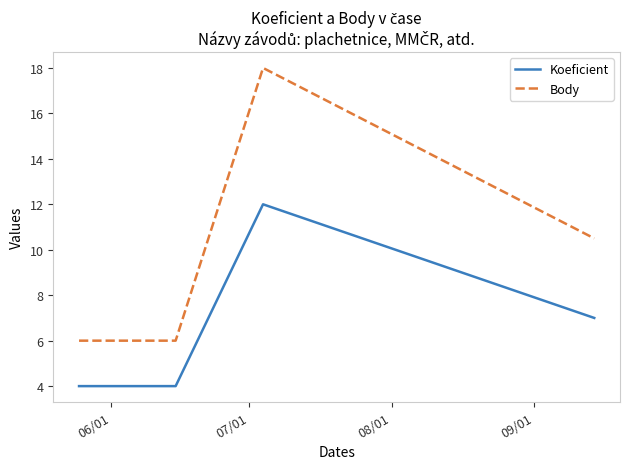

What are all the series names shown in the legend?

Koeficient, Body